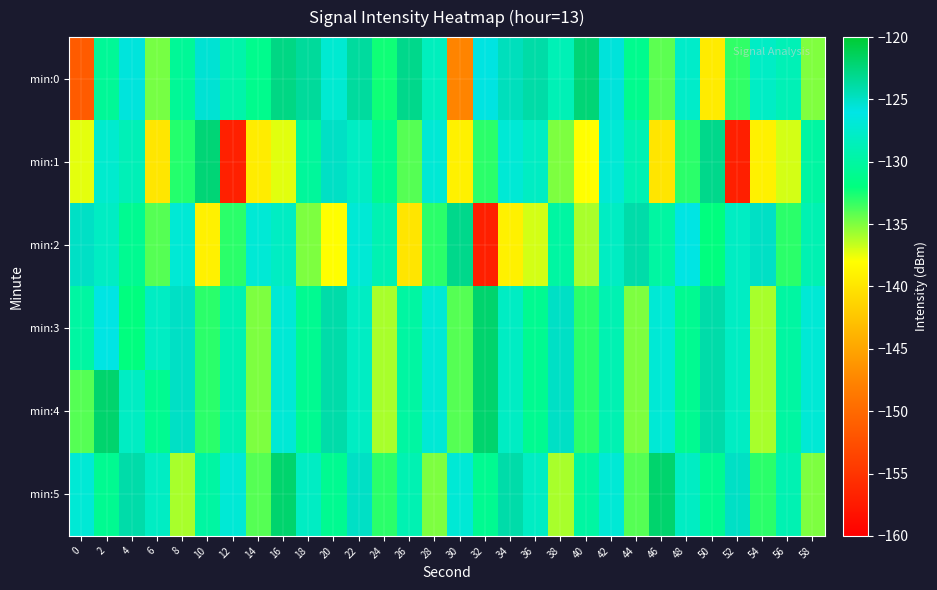

Between 30 and 58, which is larger?

58